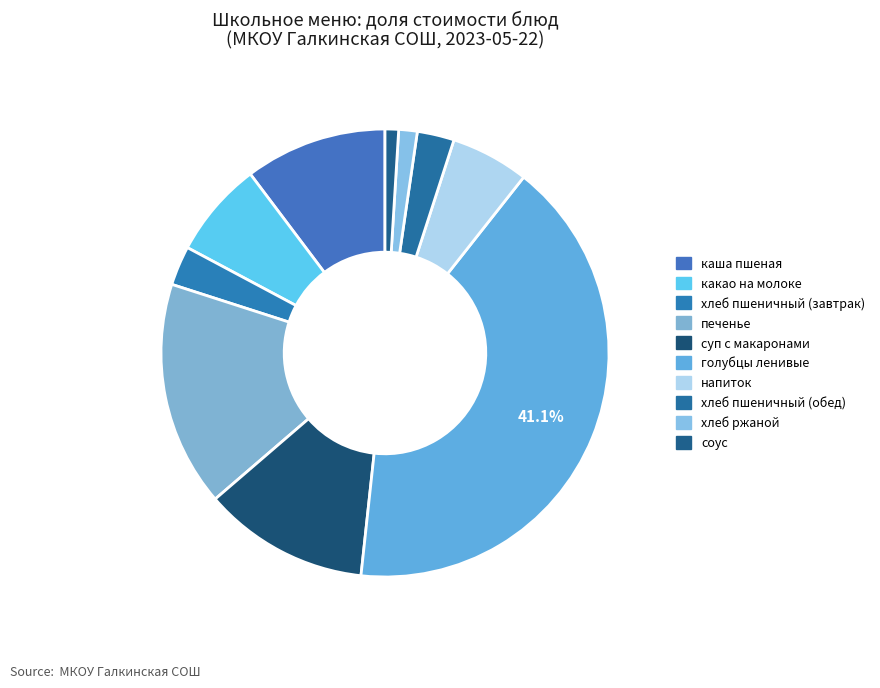

How many slices are in this pie chart?

10